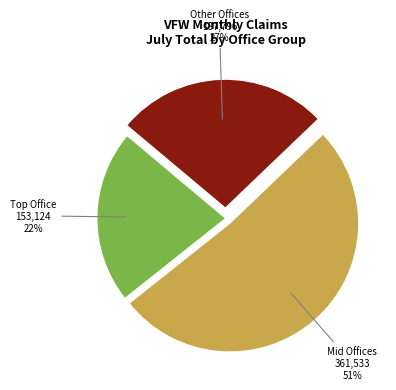

Rank the categories by value from highest to lowest.

Mid Offices, Other Offices, Top Office